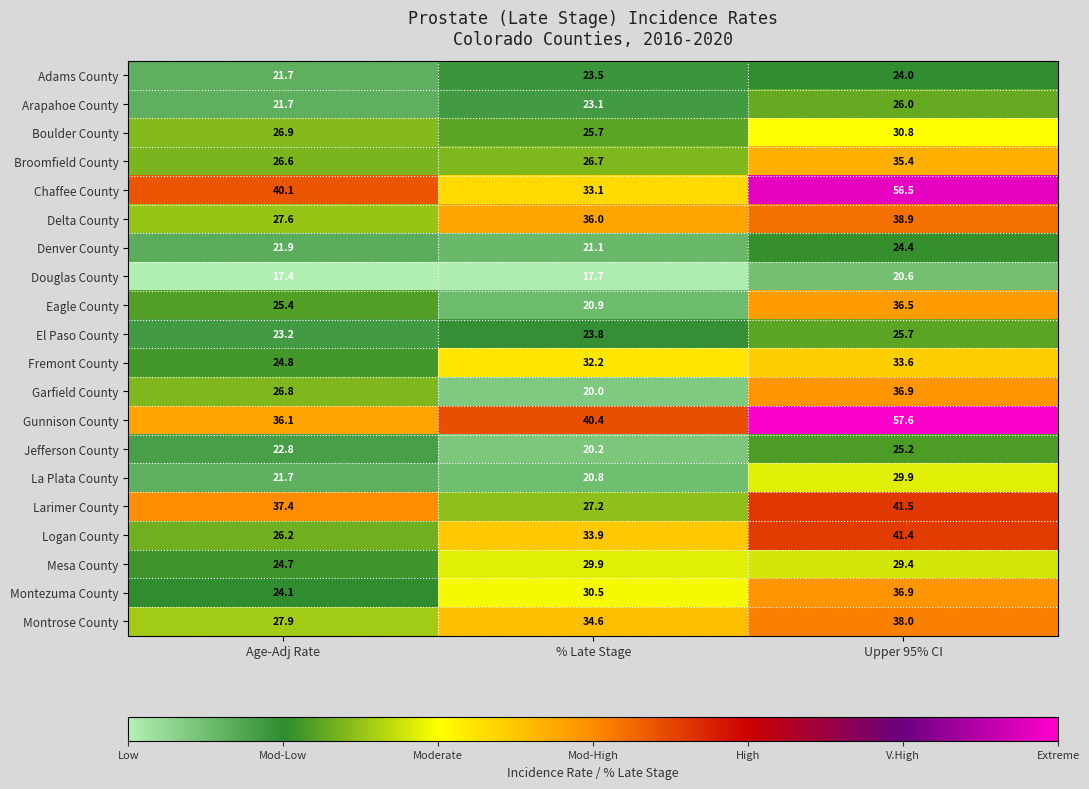

What is the total value across all series at Age-Adj Rate?

525.0